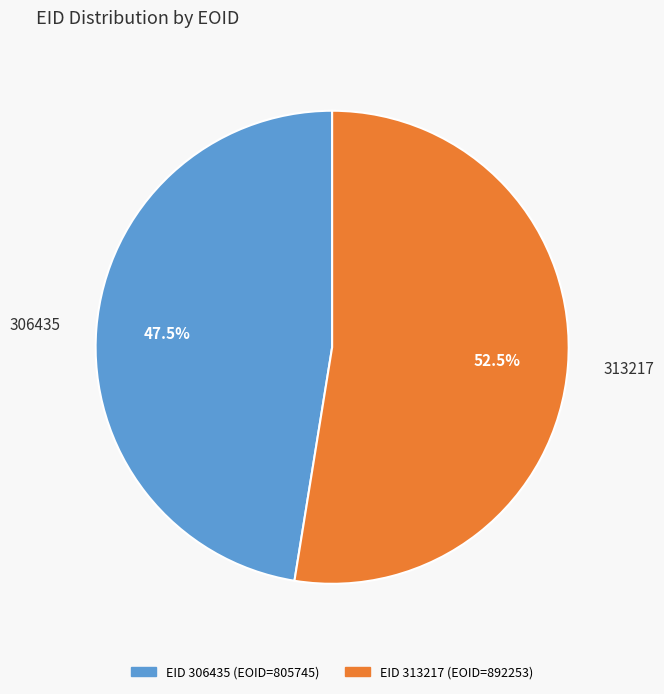

Rank the categories by value from highest to lowest.

313217, 306435